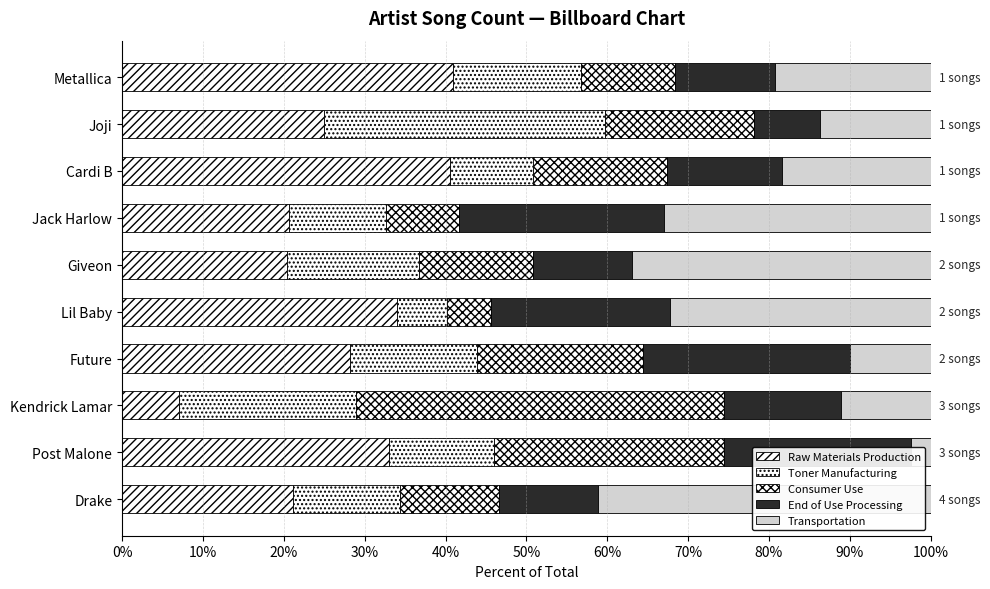

What position from the right is Future?

7